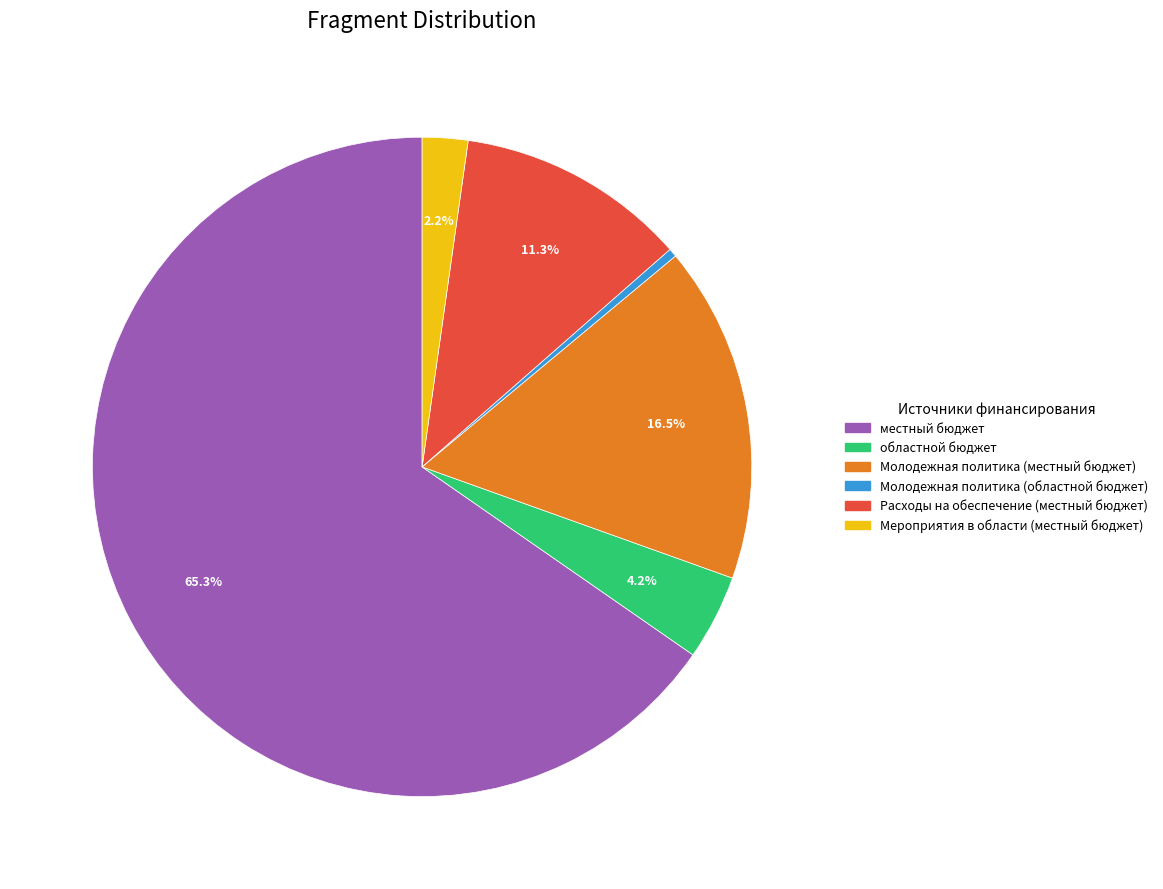

Does any single category account for the majority?

Yes